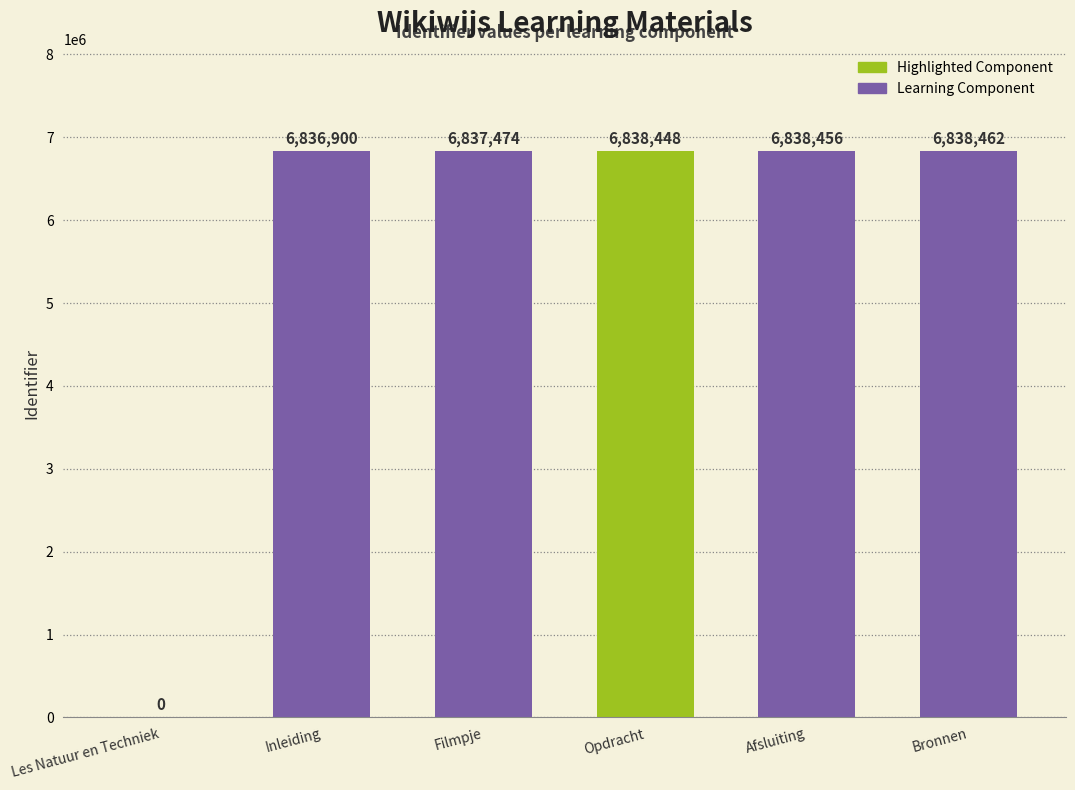

How many bars are there in total?

6